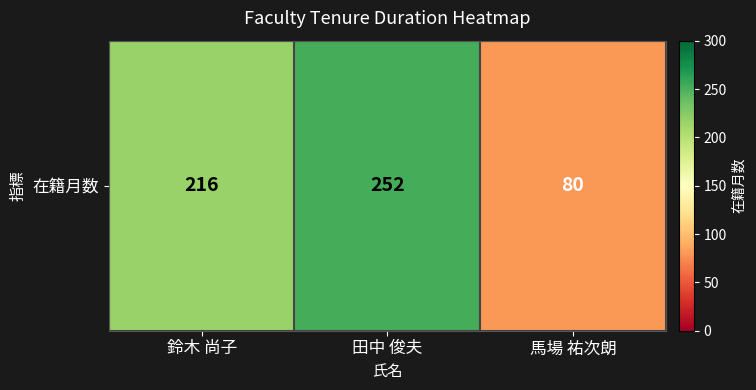

What is the maximum value shown in the chart?

252